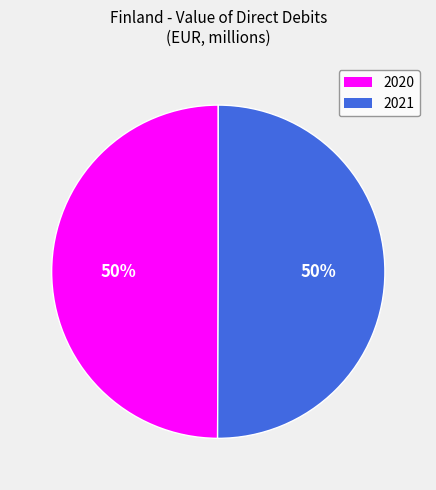

To the nearest percent, what percentage of the pie is 2020?

50%